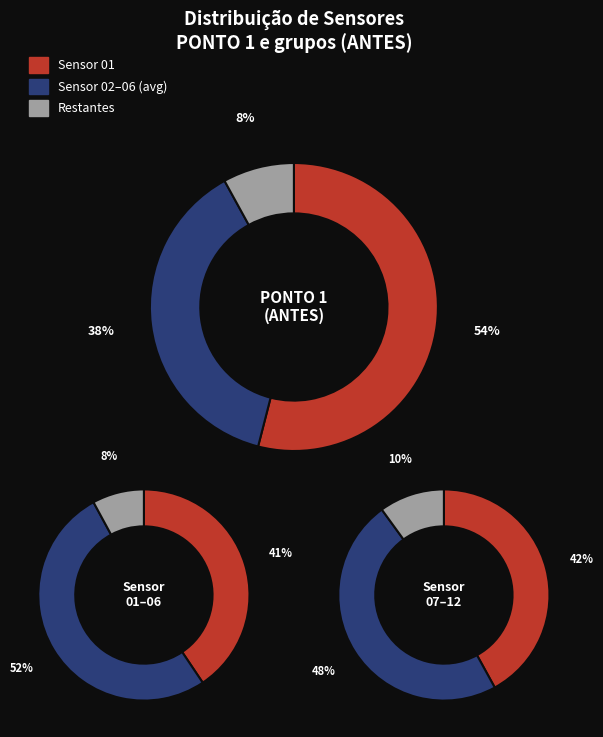

Which series has the widest spread of values?

Sensor 01